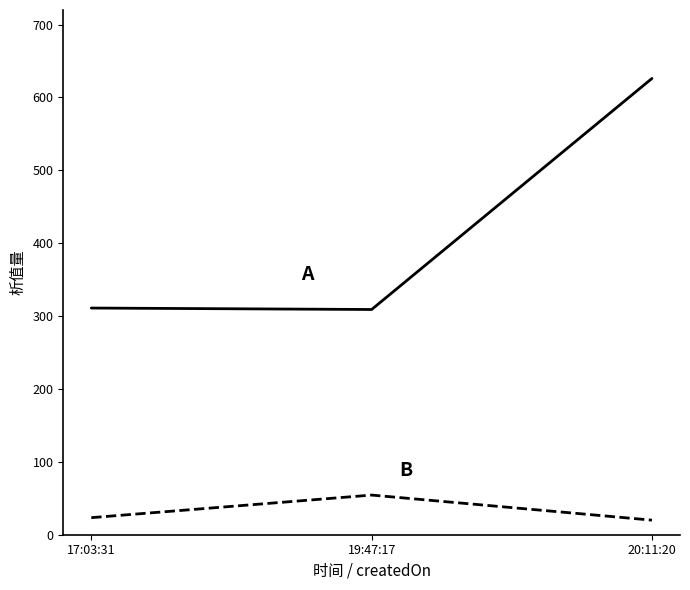

What is the spread (max minus min) of values at 19:47:17?

254.6